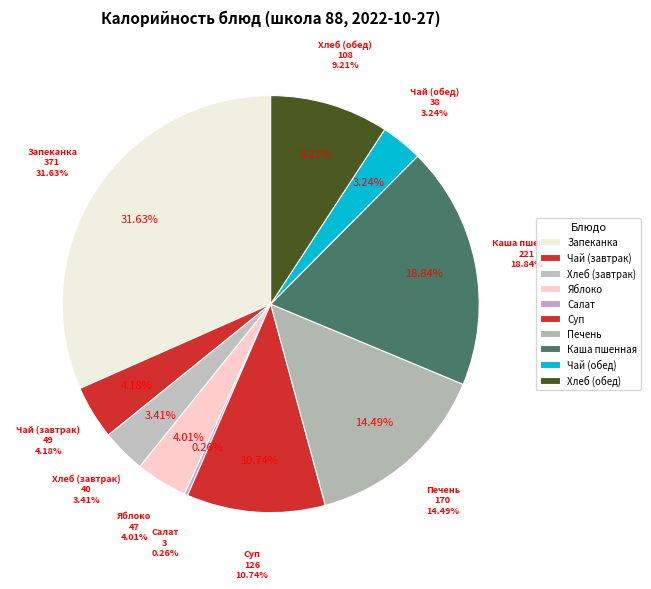

What percentage is NOT represented by Печень тушеная в соусе?

85.5%